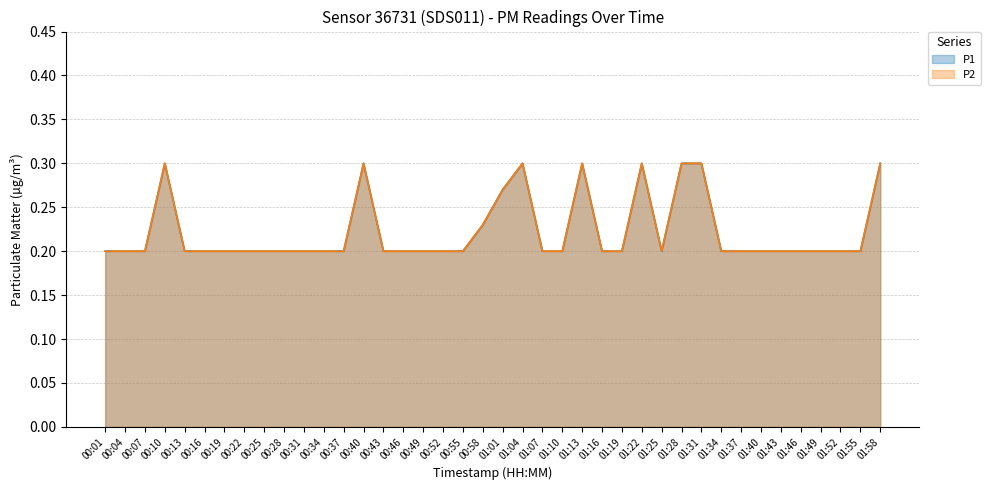

Which has a higher value, 00:19 or 00:10?

00:10